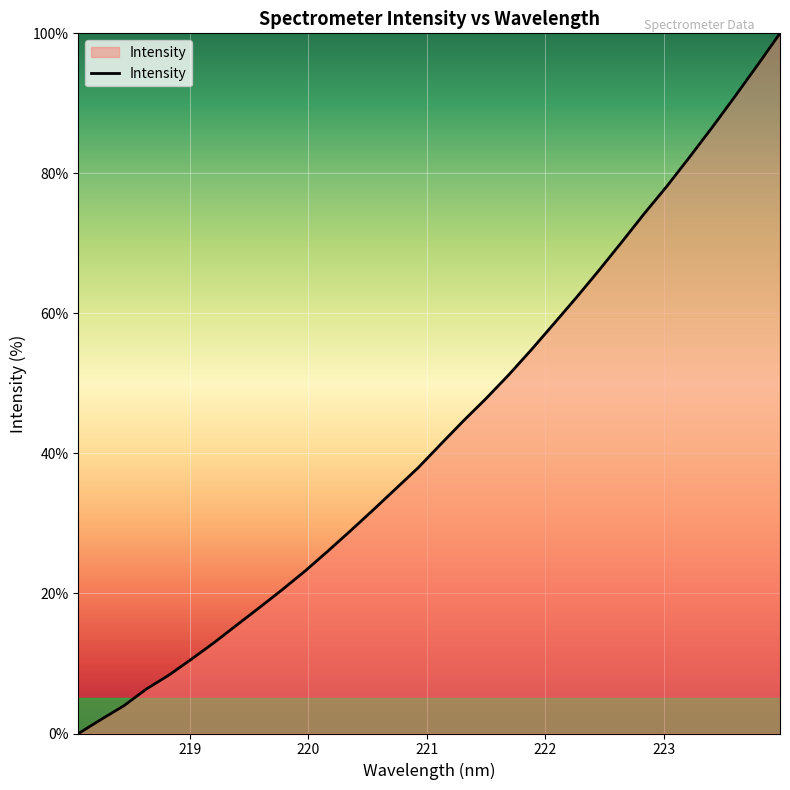

What is the difference between the maximum and minimum values?

100.0